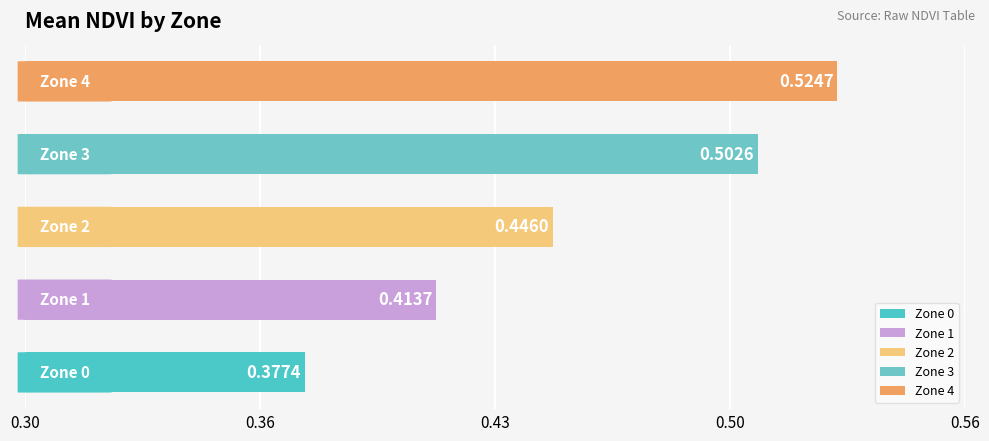

List the labels in order of value, largest first.

Zone 4, Zone 3, Zone 2, Zone 1, Zone 0